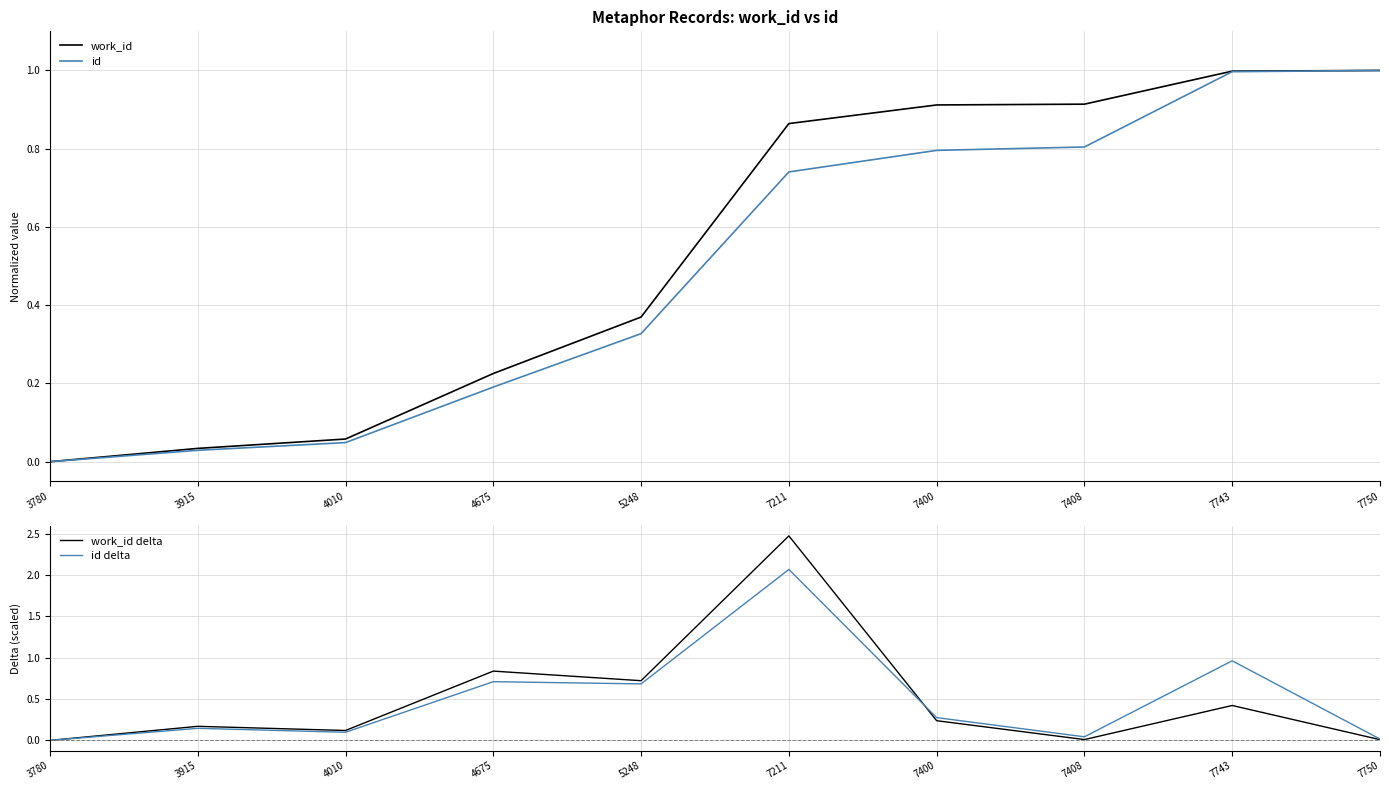

How many positive values does the work_id series have?

9